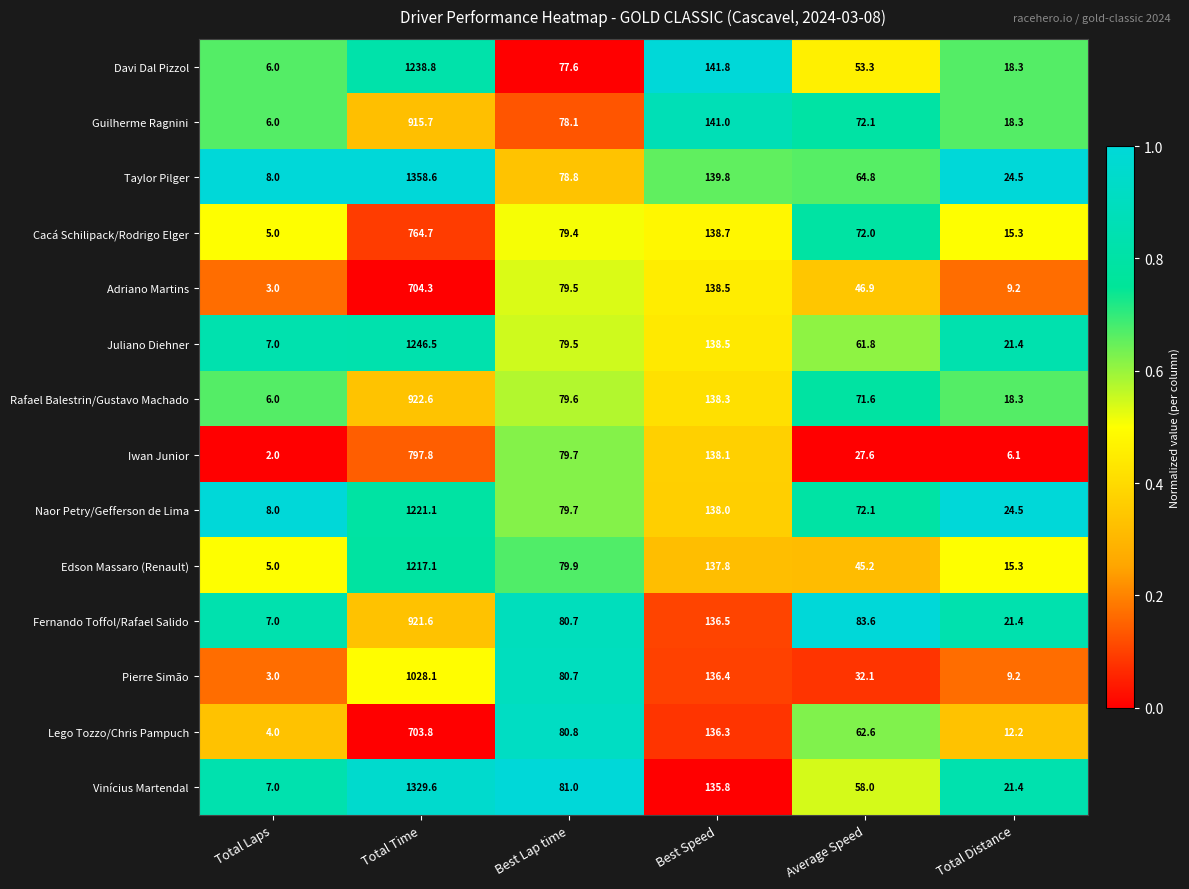

What is the difference between the highest and lowest values at Total Distance?

18.4